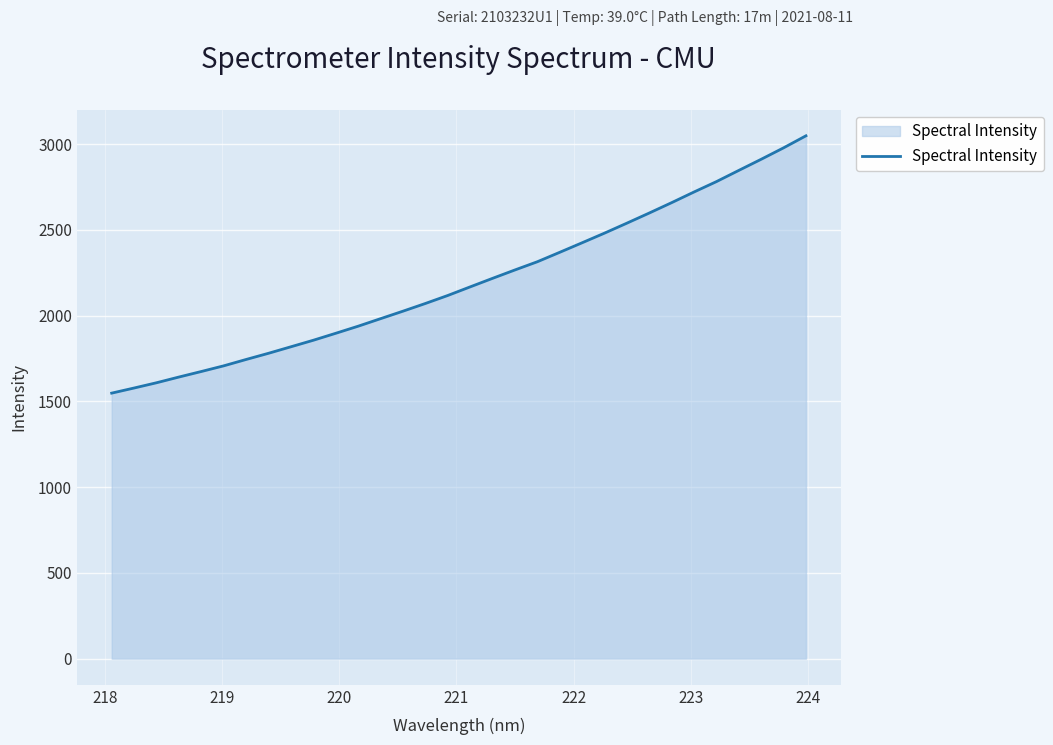

What is the greatest value displayed?

3048.9